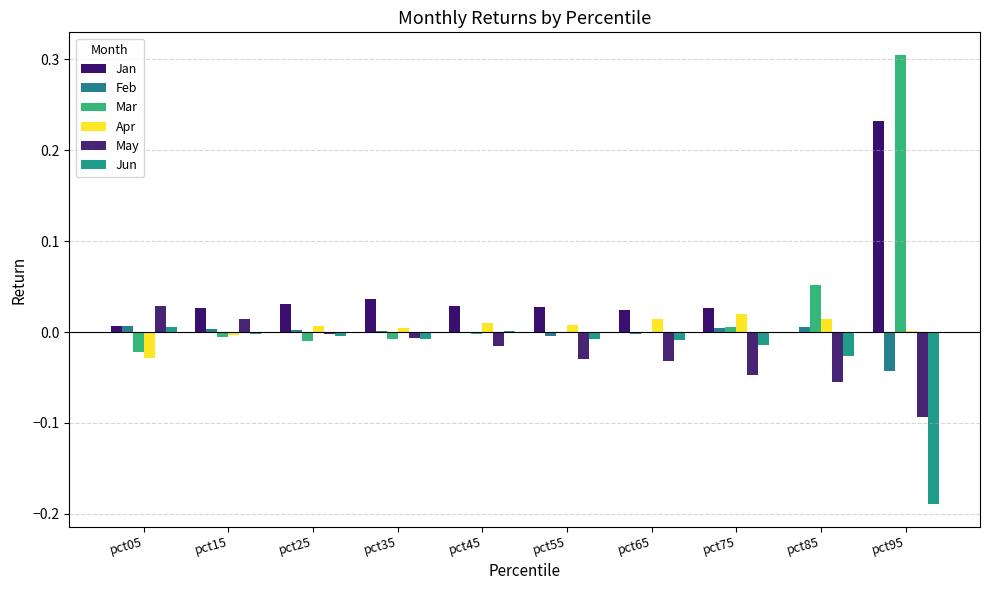

How many series are shown in this chart?

6